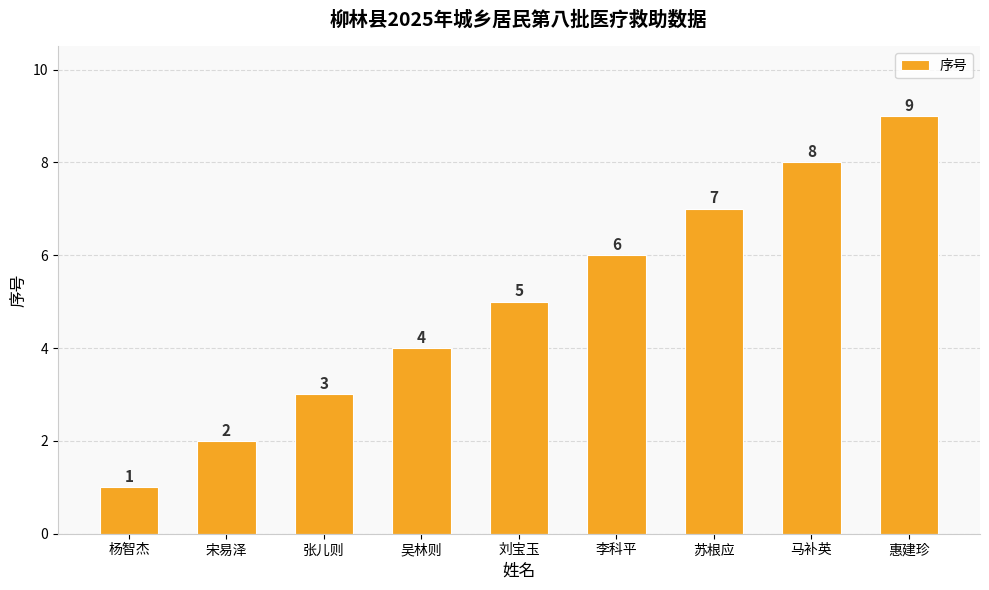

Does the chart contain any negative values?

No